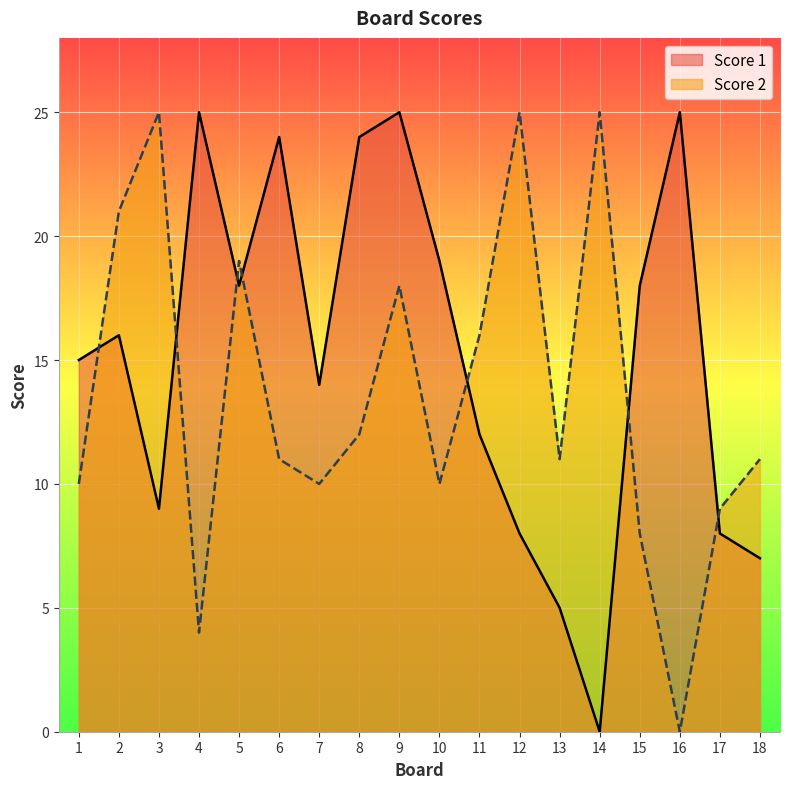

Which category has the lowest value in the Score 1 series?

14